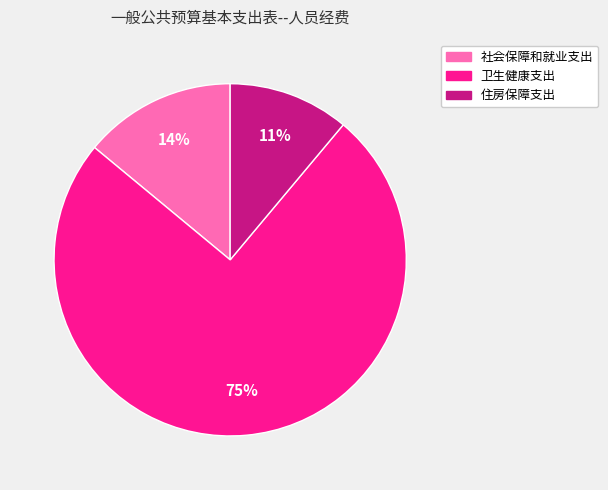

The 住房保障支出 slice represents 11% of the pie. True or false?

True